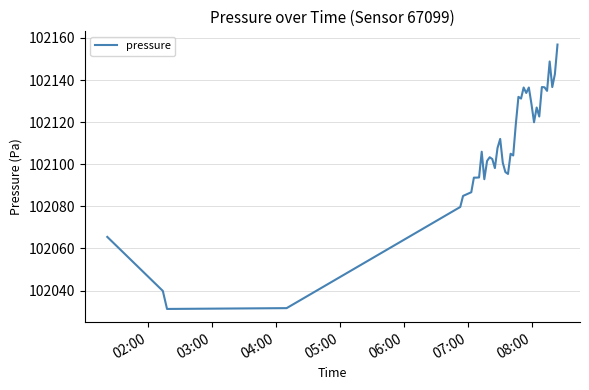

What is the difference between the maximum and minimum values?

125.6